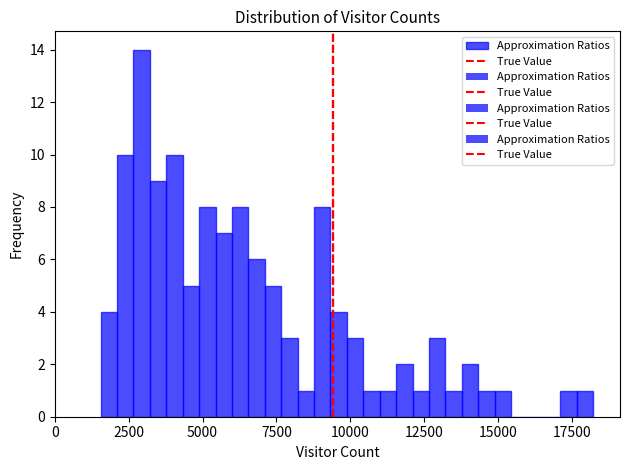

Read against the x-axis, roughly where is the centre of the tallest bar?

3000